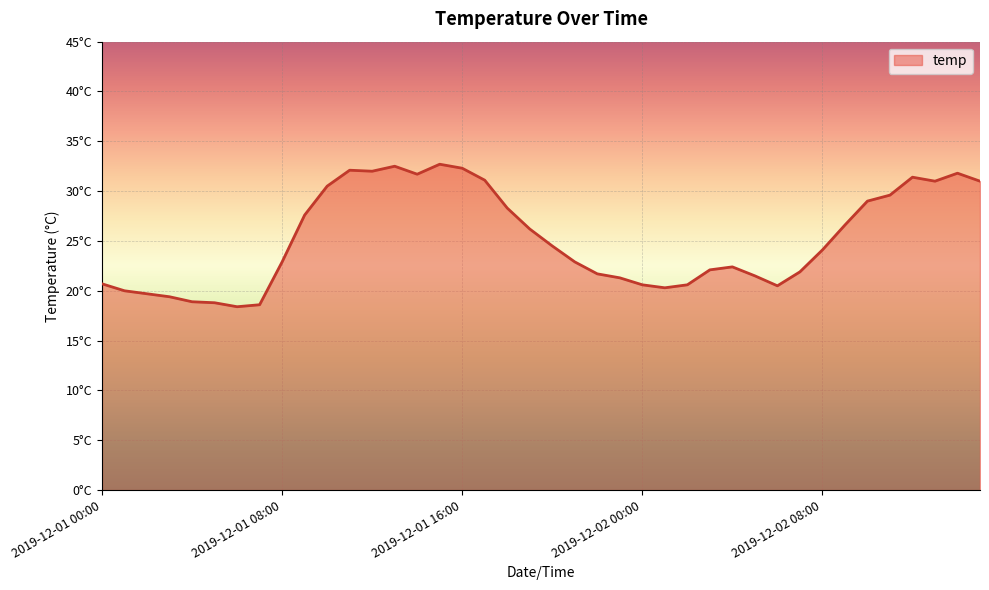

How many points are higher than both their immediate neighbors (excluding endpoints)?

6